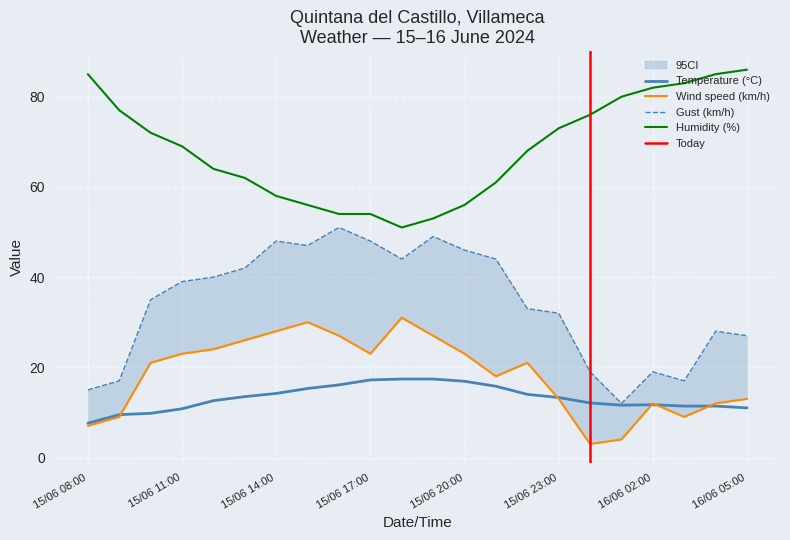

What is the difference between the Humidity (%) values at 15/06 22:00 and 15/06 15:00?

12.0